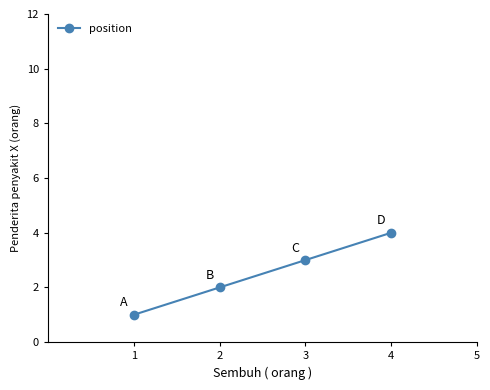

Reading left to right, extract all data points from this chart.

1	2	3	4